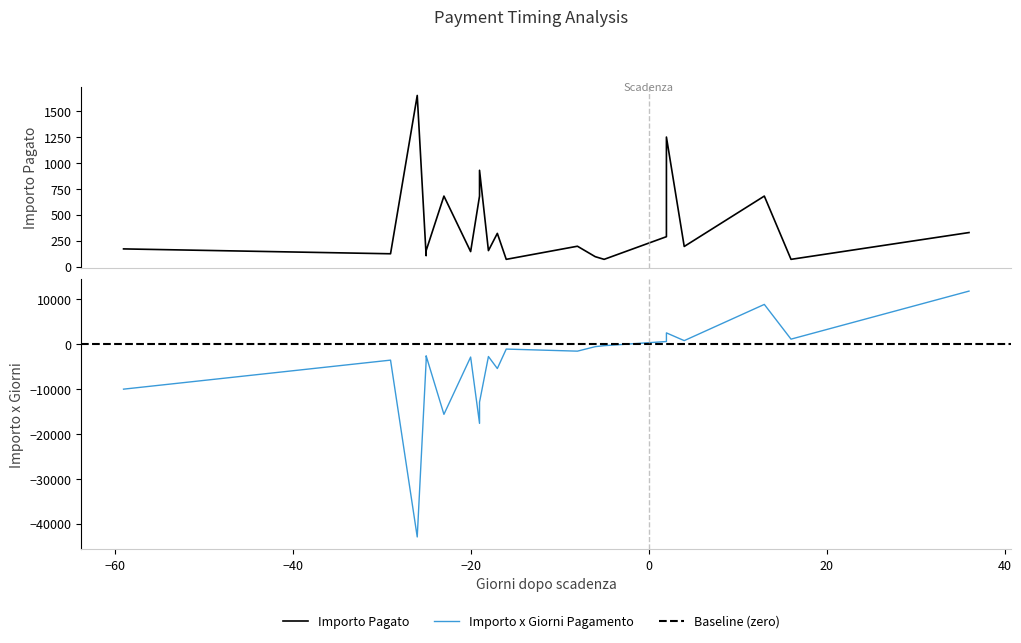

Reading left to right, what are all the values shown in this chart?

importo_x_giorni: -10030.0	-3567.0	-42944.2	-3825.0	-3570.8	-2605.2	-15640.0	-2880.0	-17651.0	-12920.0	-2763.4	-5440.0	-1106.7	-1566.7	-570.0	-345.9	576.0	2500.0	774.0	8840.0	1106.7	11803.3
importo_pagato: 170.0	123.0	1651.7	104.2	142.8	153.0	680.0	144.0	680.0	929.0	153.5	320.0	69.2	195.8	95.0	69.2	288.0	1250.0	193.5	680.0	69.2	327.9